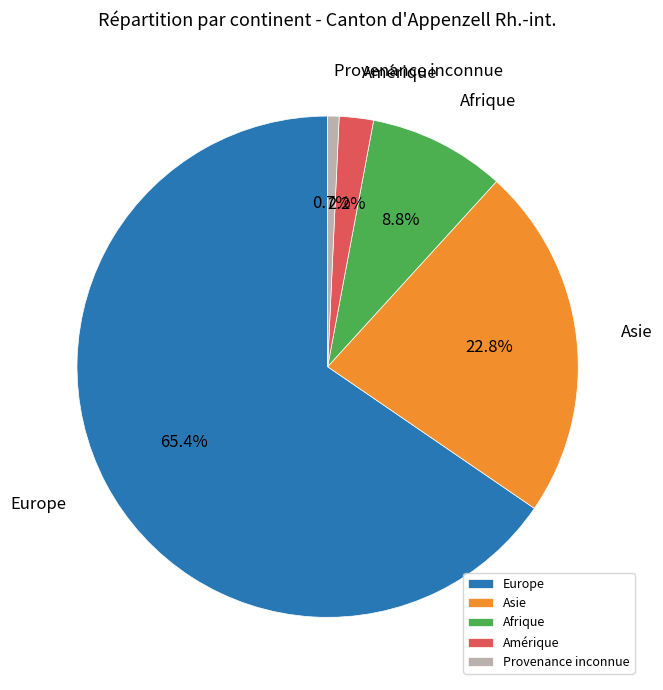

Rank the categories by value from highest to lowest.

Europe, Asie, Afrique, Amérique, Provenance inconnue